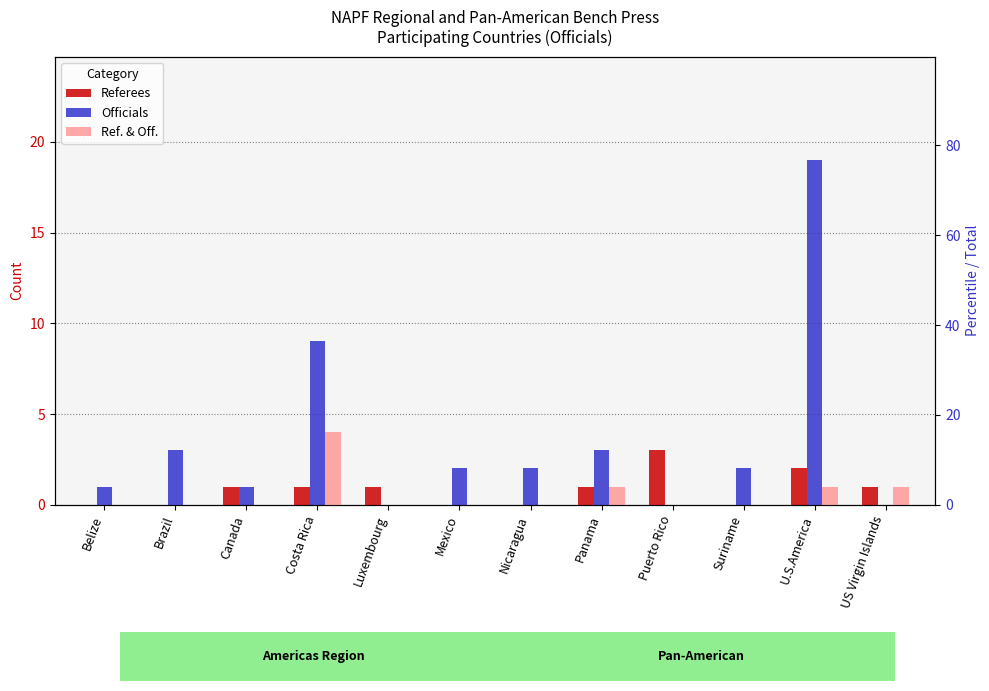

Rank the series at U.S.America from highest to lowest value.

Officials, Referees, Ref. & Off.